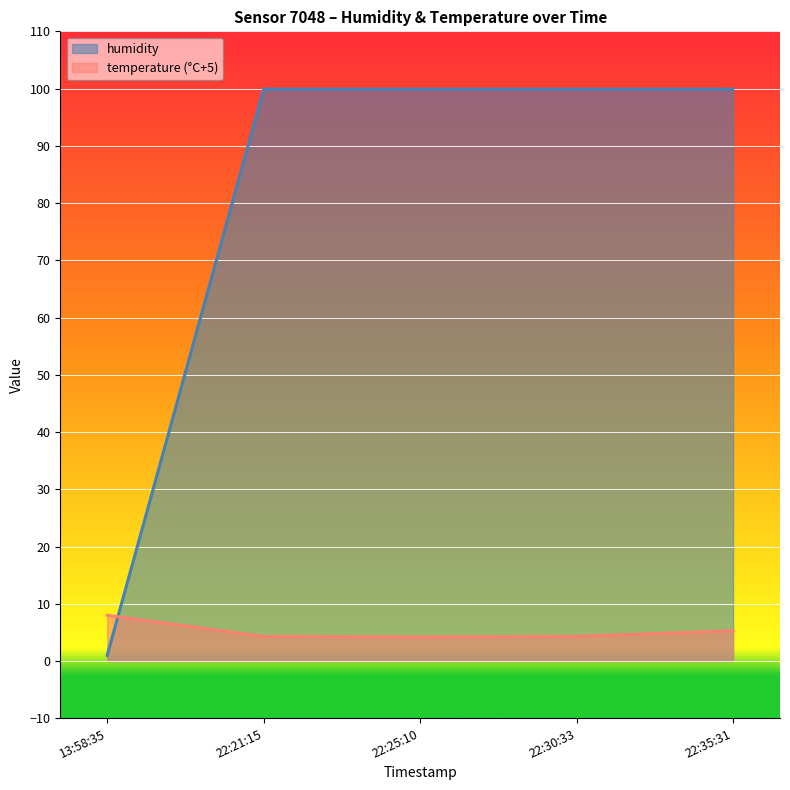

How many lines are shown in the chart?

2